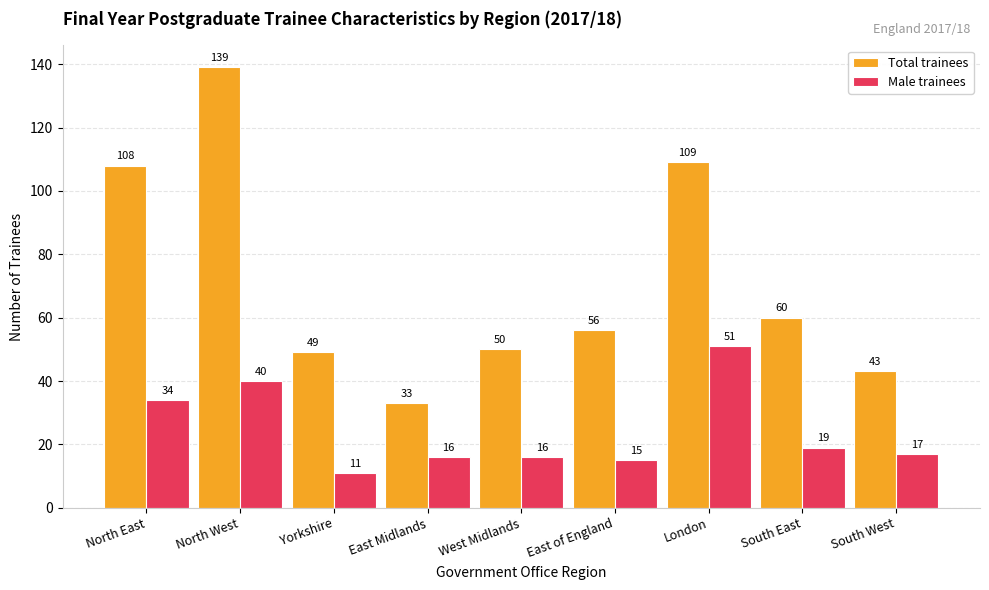

Is it true that Male trainees equals 40 at North West?

True